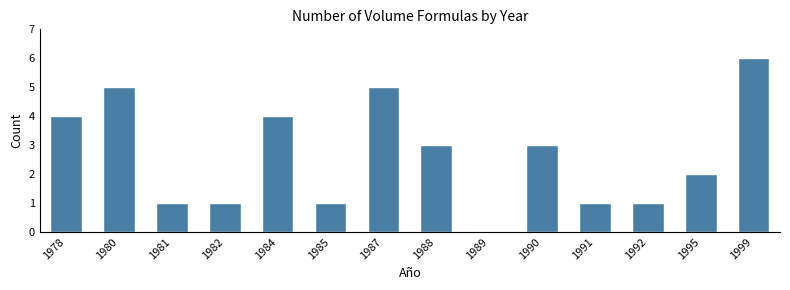

Reading right to left, list all the values displayed in this chart.

1999=6	1995=2	1992=1	1991=1	1990=3	1989=0	1988=3	1987=5	1985=1	1984=4	1982=1	1981=1	1980=5	1978=4